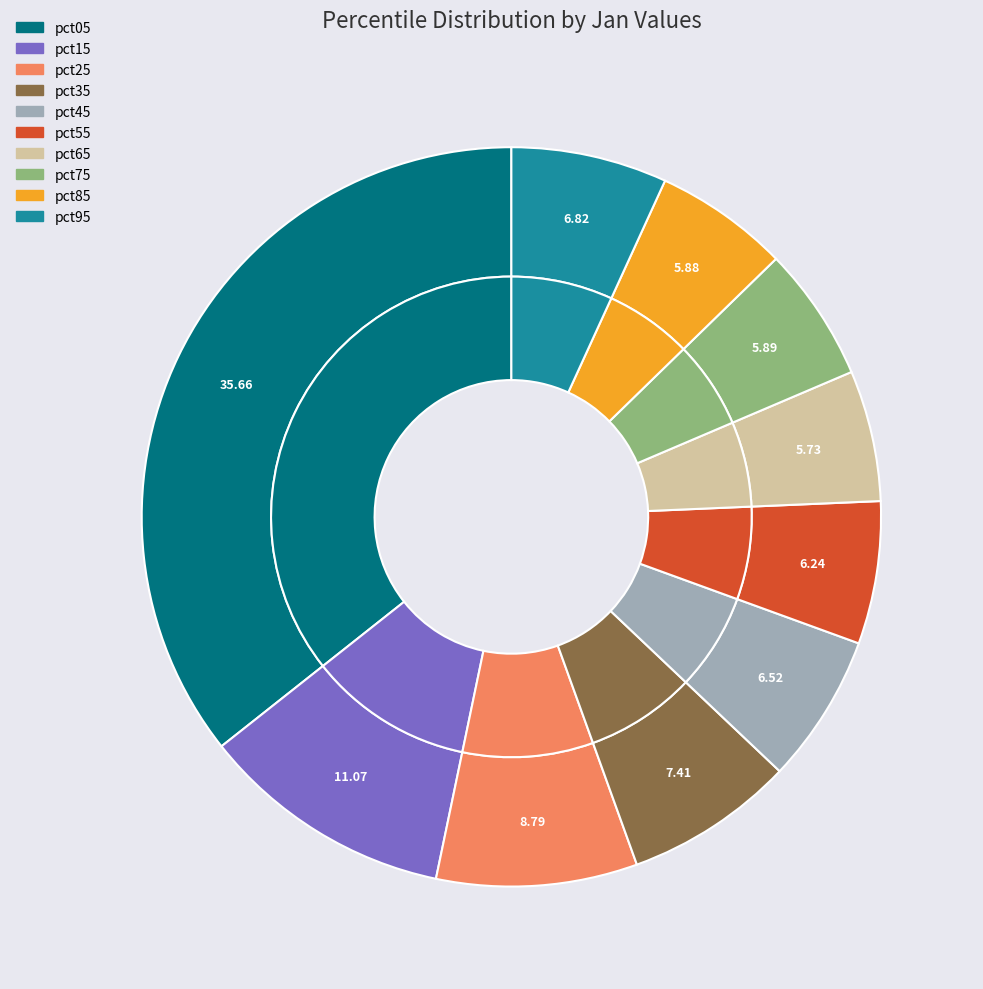

Which category has the biggest portion of the pie?

pct05